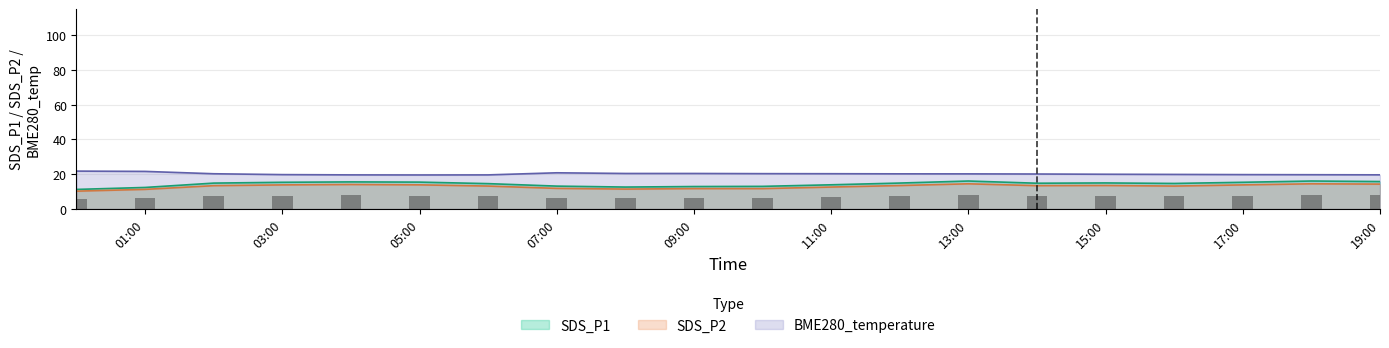

True or false: BME280_temperature has a value of 8.7 at 15:00.

False